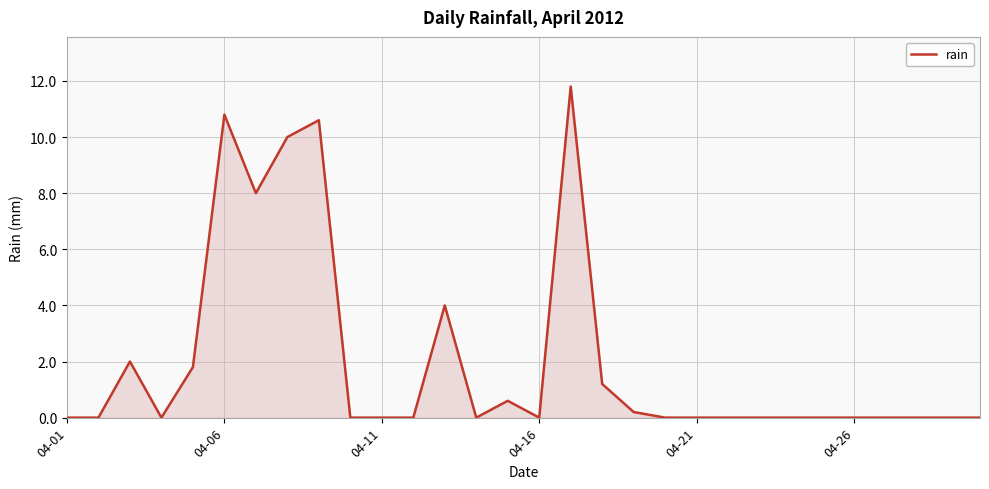

What is the difference between the maximum and minimum values?

11.8